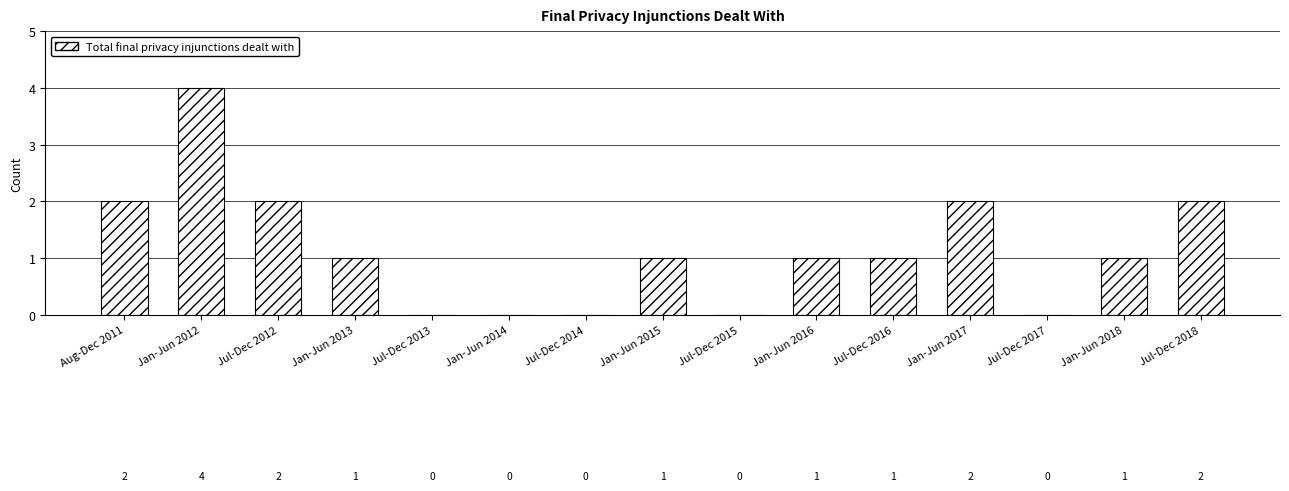

The value at Aug-Dec 2011 is 1. True or false?

False